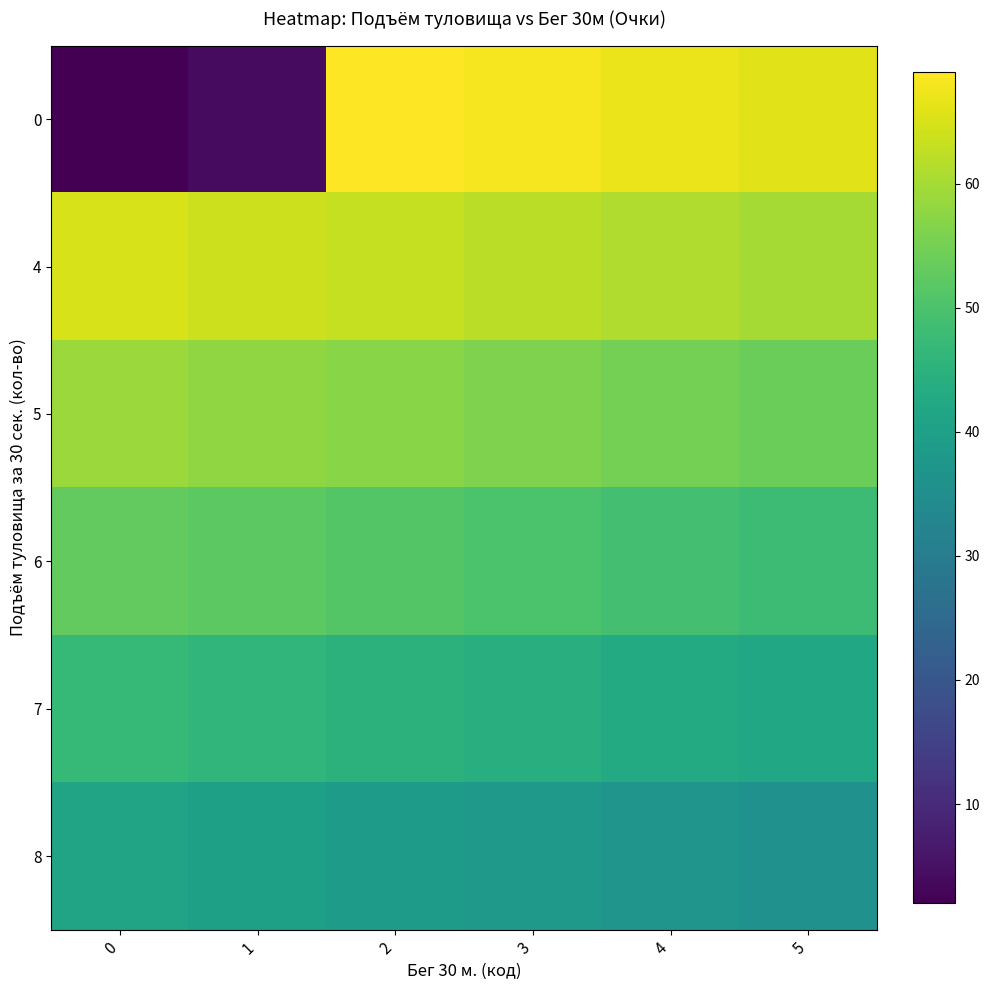

Reading left to right, list all the values displayed in this chart.

0: 0=2	1=4	2=69	3=68	4=67	5=66
4: 0=65	1=64	2=63	3=62	4=61	5=60
5: 0=59	1=58	2=57	3=56	4=55	5=54
6: 0=53	1=52	2=51	3=50	4=49	5=48
7: 0=47	1=46	2=45	3=44	4=43	5=42
8: 0=41	1=40	2=39	3=38	4=37	5=36